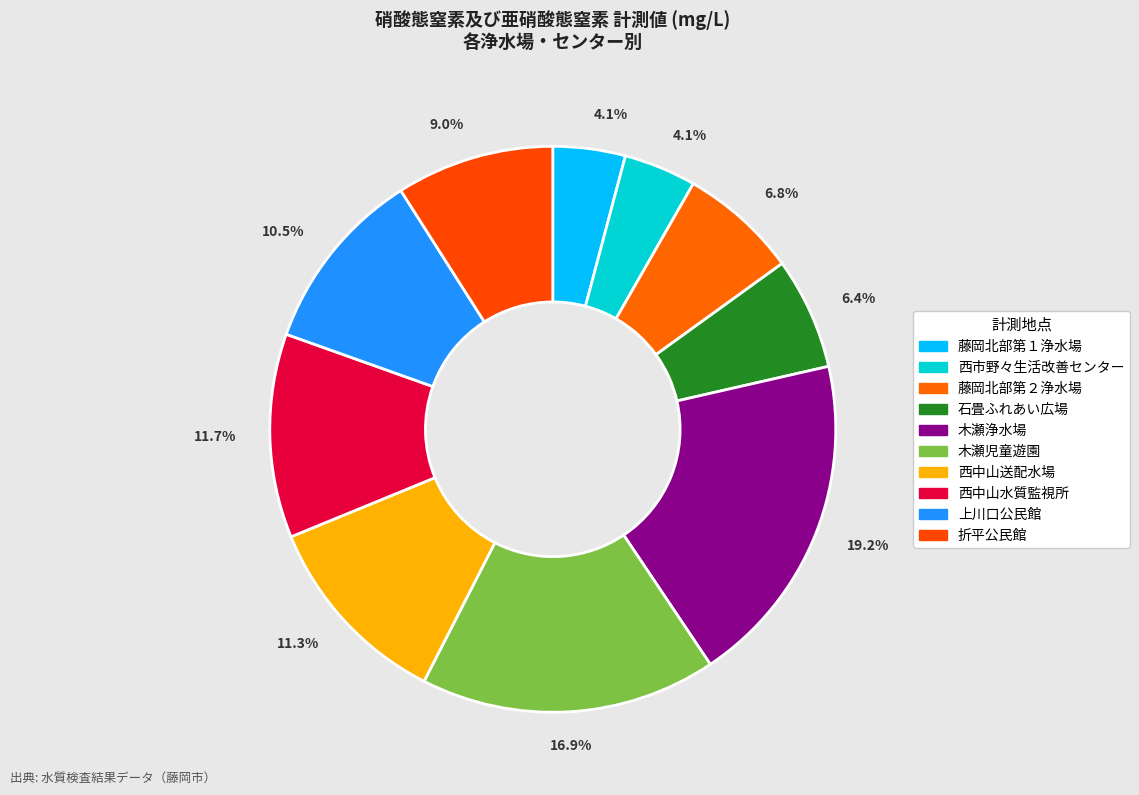

What percentage is the 木瀬浄水場 slice, to the nearest percent?

19%